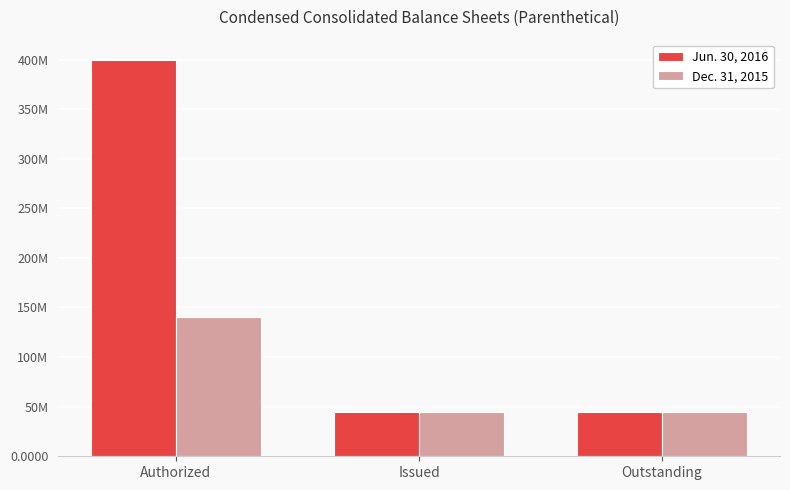

What are all the series names shown in the legend?

Jun. 30, 2016, Dec. 31, 2015